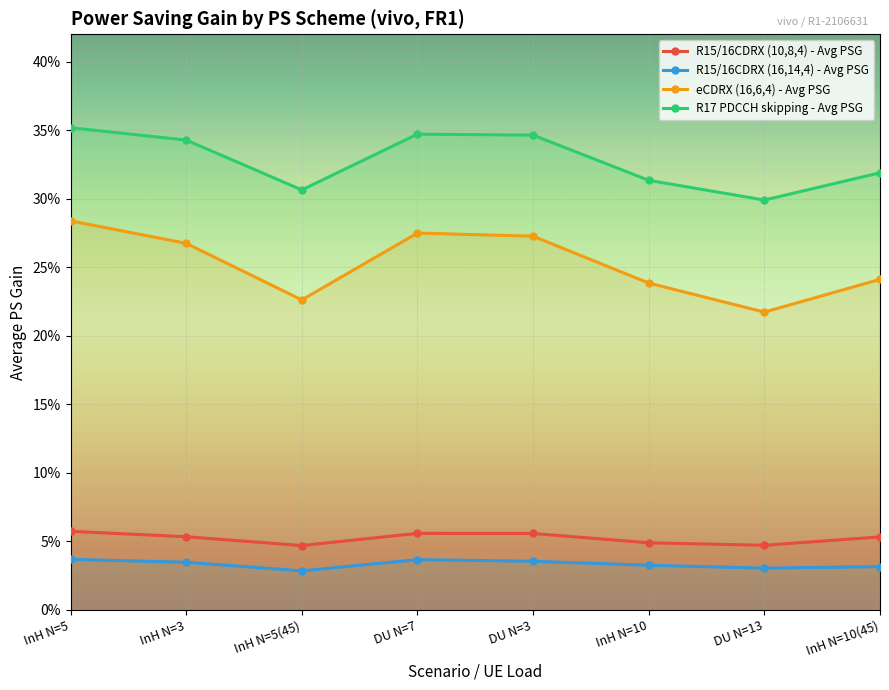

What is the label of the 4th point from the right?

DU N=3